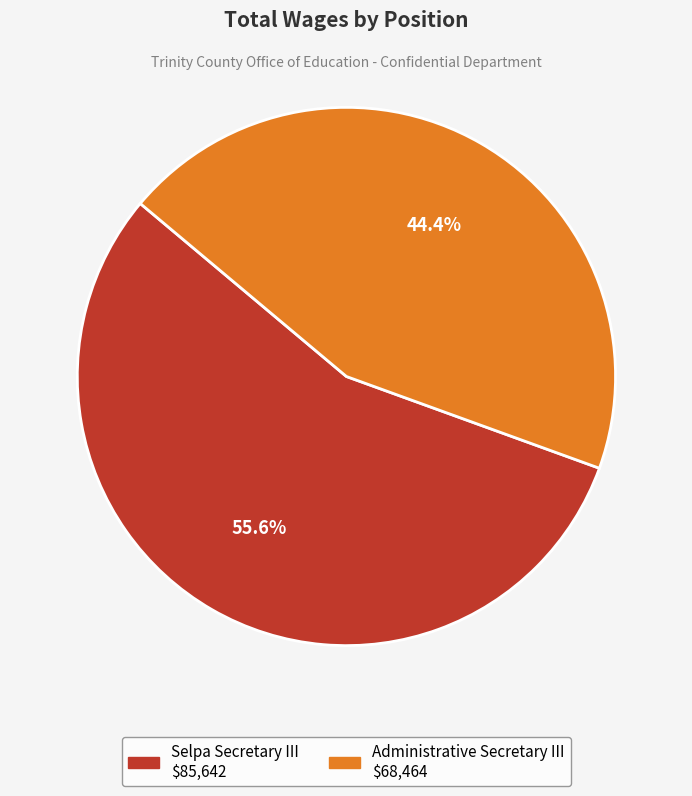

How many segments does this pie chart have?

2